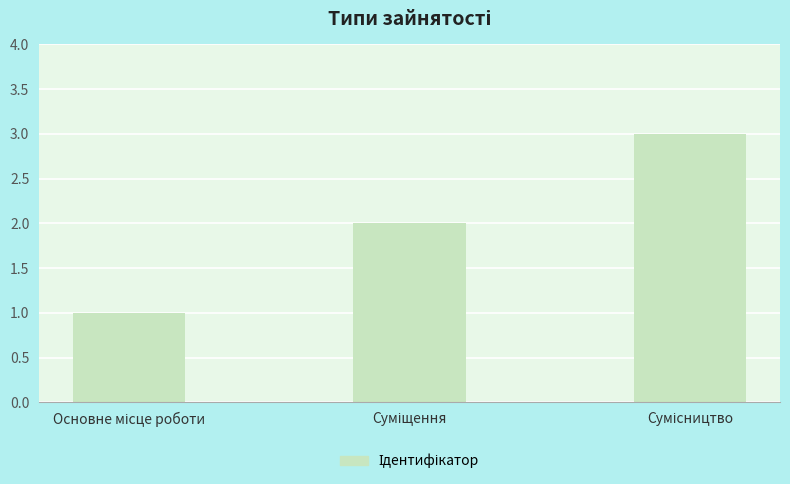

What is the sum of all values?

6